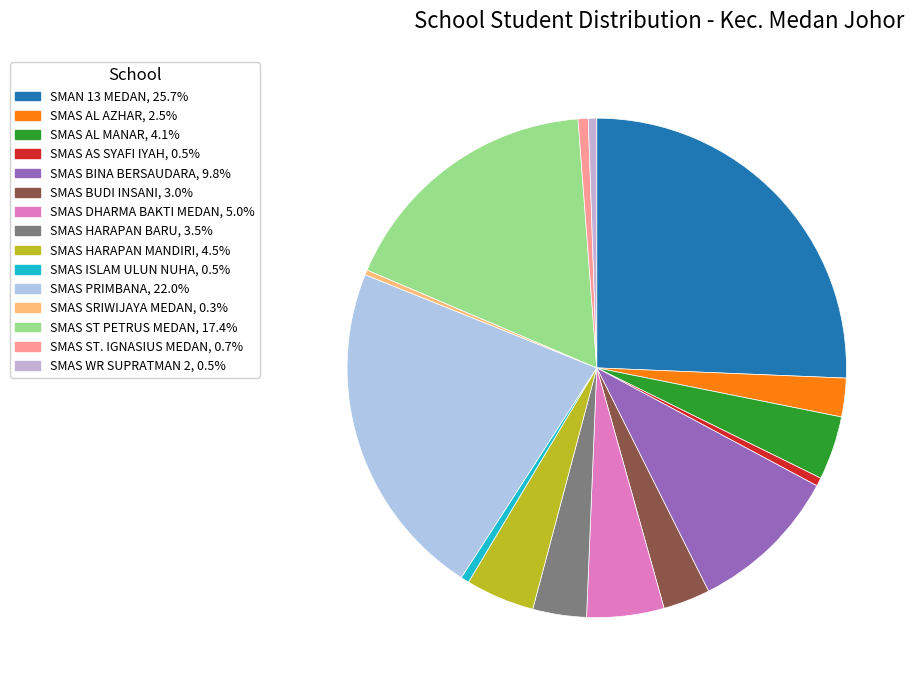

Count the number of slices in the pie.

15